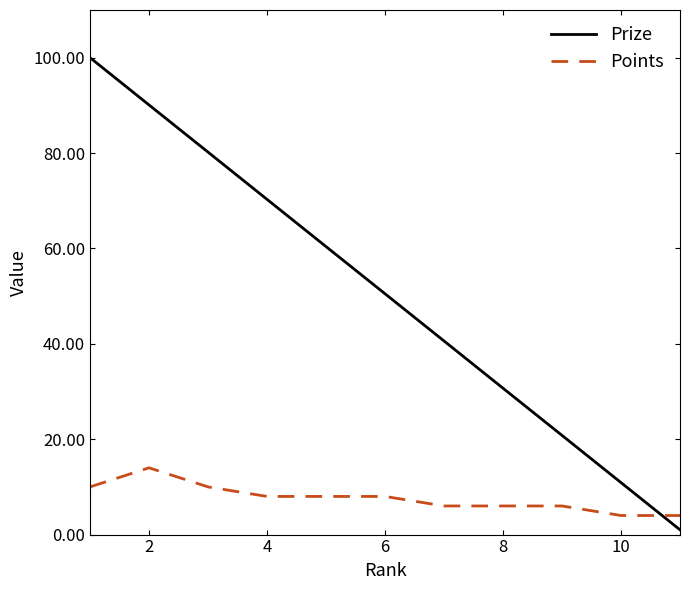

List the series in order of their peak value, lowest first.

Points, Prize